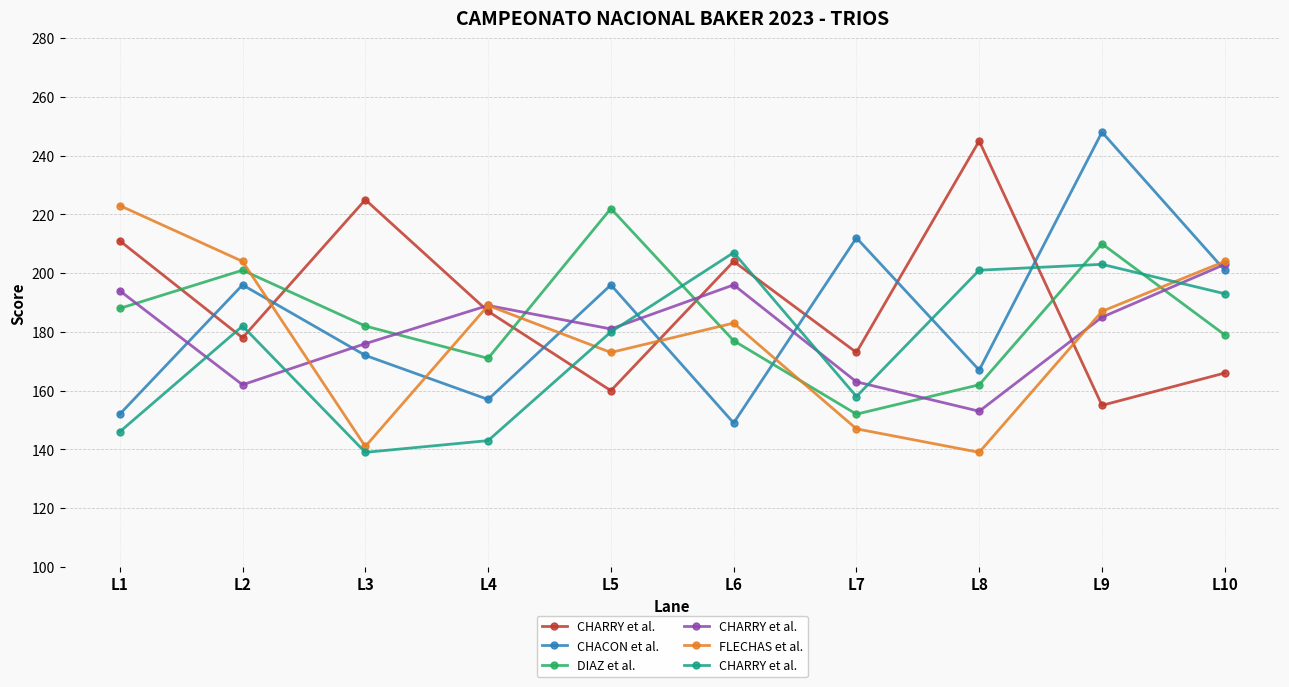

How many values in the DIAZ et al. series are below 182?

5